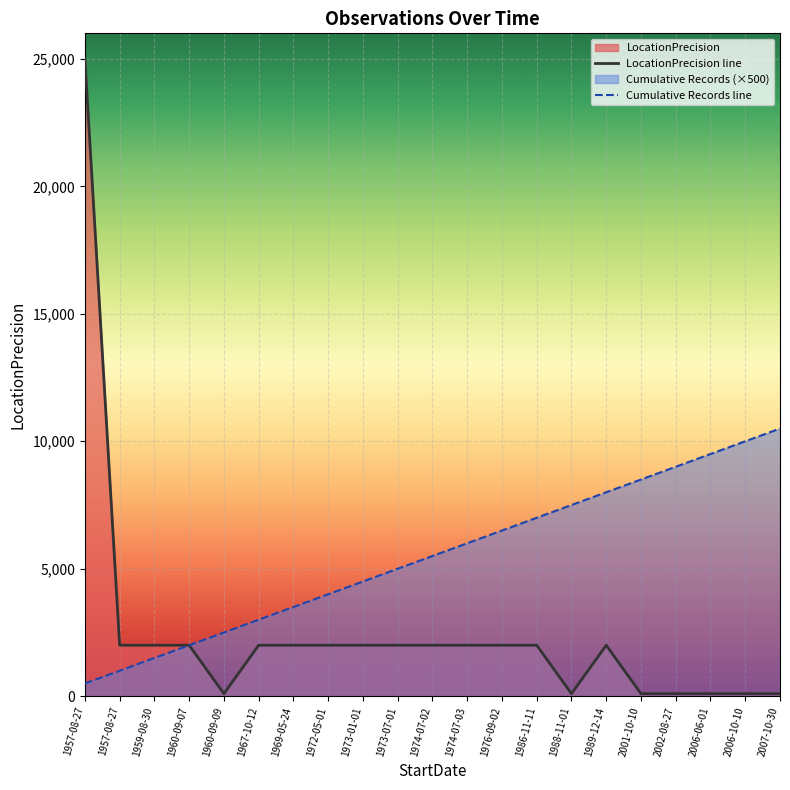

What is the sum of the Cumulative Records line values at 1974-07-02 and 1974-07-03?

11500